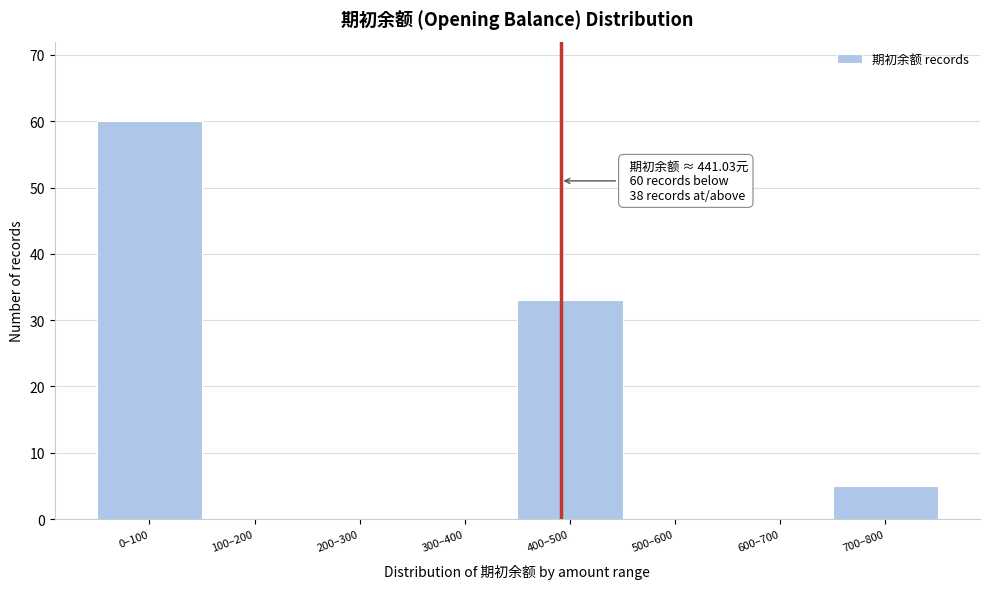

Reading right to left, transcribe all the data shown in this chart.

700–800=5	600–700=0	500–600=0	400–500=33	300–400=0	200–300=0	100–200=0	0–100=60